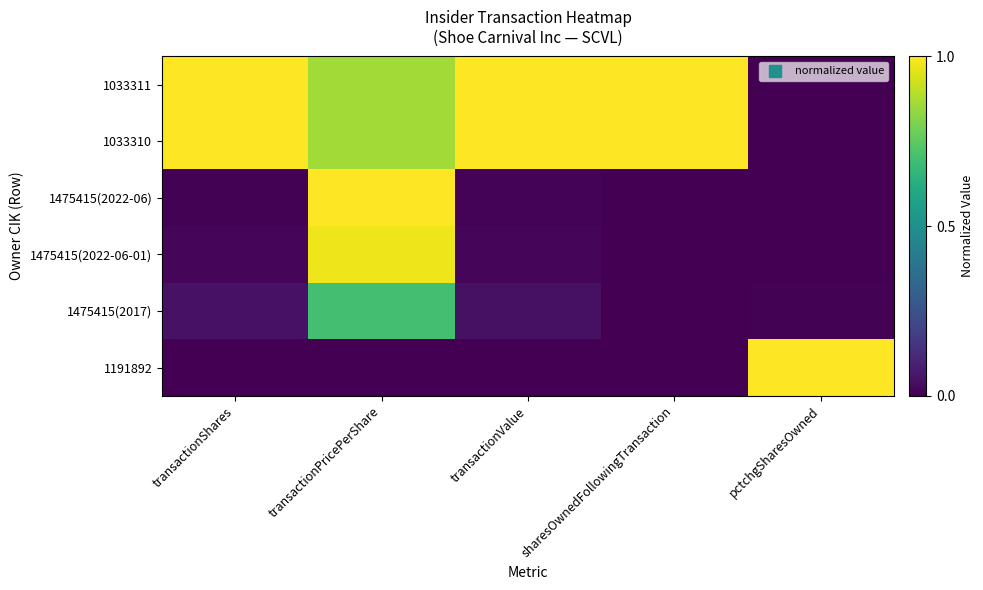

Reading left to right, transcribe all the data shown in this chart.

1033311: transactionShares=1.0	transactionPricePerShare=0.9	transactionValue=1.0	sharesOwnedFollowingTransaction=1.0	pctchgSharesOwned=0.0
1033310: transactionShares=1.0	transactionPricePerShare=0.9	transactionValue=1.0	sharesOwnedFollowingTransaction=1.0	pctchgSharesOwned=0.0
1475415(2022-06): transactionShares=0.0	transactionPricePerShare=1.0	transactionValue=0.0	sharesOwnedFollowingTransaction=0.0	pctchgSharesOwned=0.0
1475415(2022-06-01): transactionShares=0.0	transactionPricePerShare=1.0	transactionValue=0.0	sharesOwnedFollowingTransaction=0.0	pctchgSharesOwned=0.0
1475415(2017): transactionShares=0.0	transactionPricePerShare=0.7	transactionValue=0.0	sharesOwnedFollowingTransaction=0.0	pctchgSharesOwned=0.0
1191892: transactionShares=0.0	transactionPricePerShare=0.0	transactionValue=0.0	sharesOwnedFollowingTransaction=0.0	pctchgSharesOwned=1.0